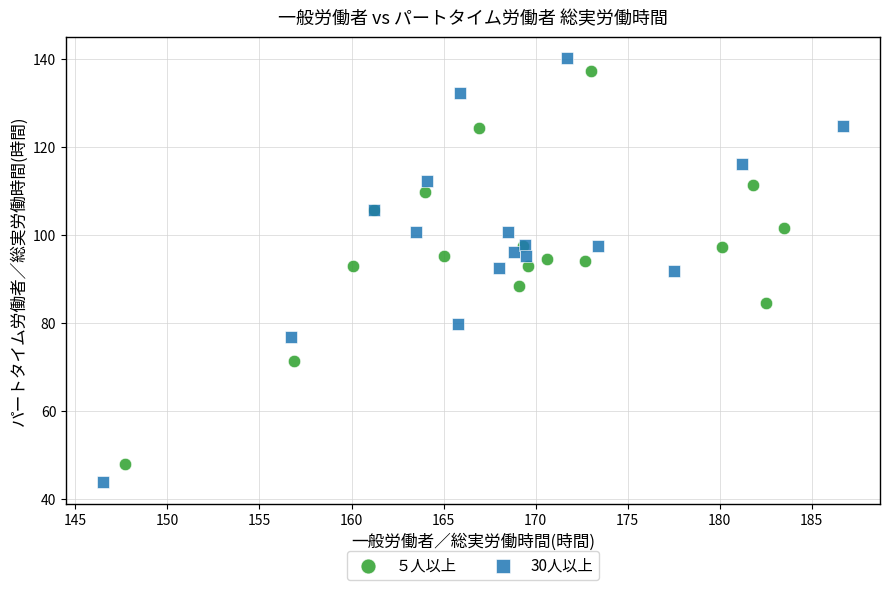

Which series has the largest Y range (max minus min)?

30人以上